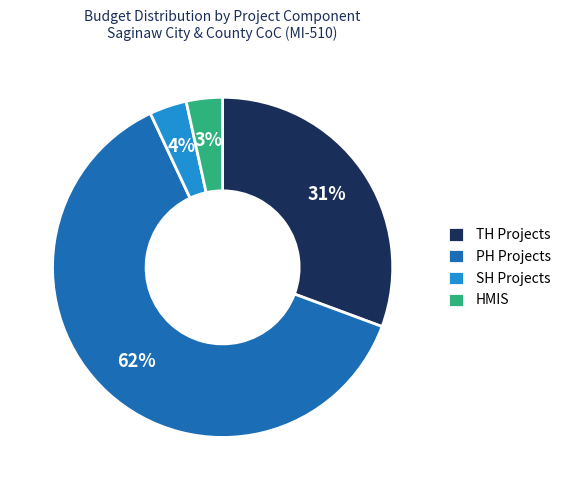

True or false: SH Projects accounts for 4% of the total.

True